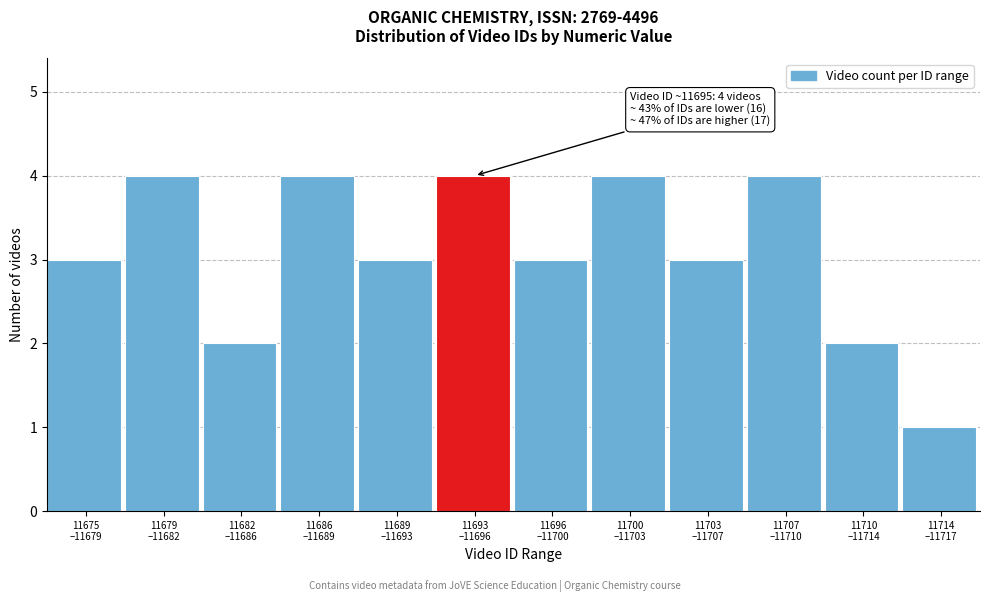

Reading left to right, what are all the values shown in this chart?

3	4	2	4	3	4	3	4	3	4	2	1